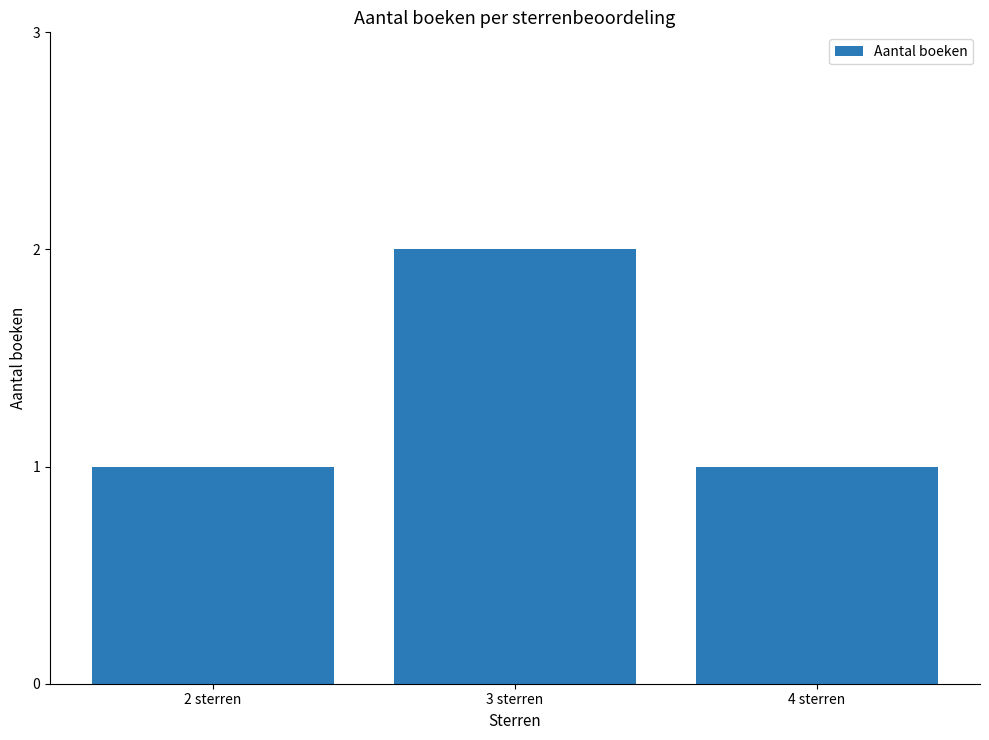

Reading left to right, what are all the values shown in this chart?

2 sterren=1	3 sterren=2	4 sterren=1